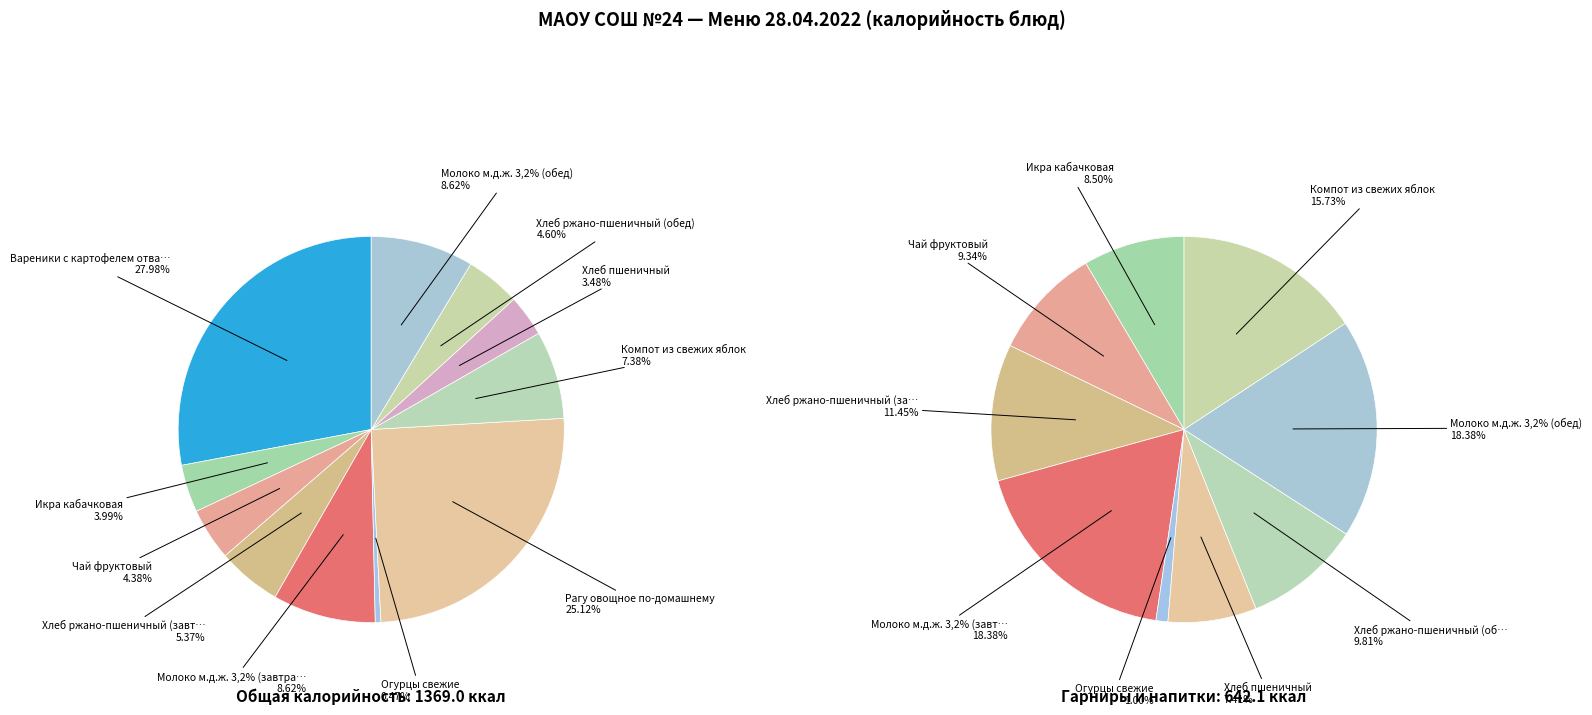

To the nearest percent, what portion does Рагу овощное по-домашнему represent?

25%